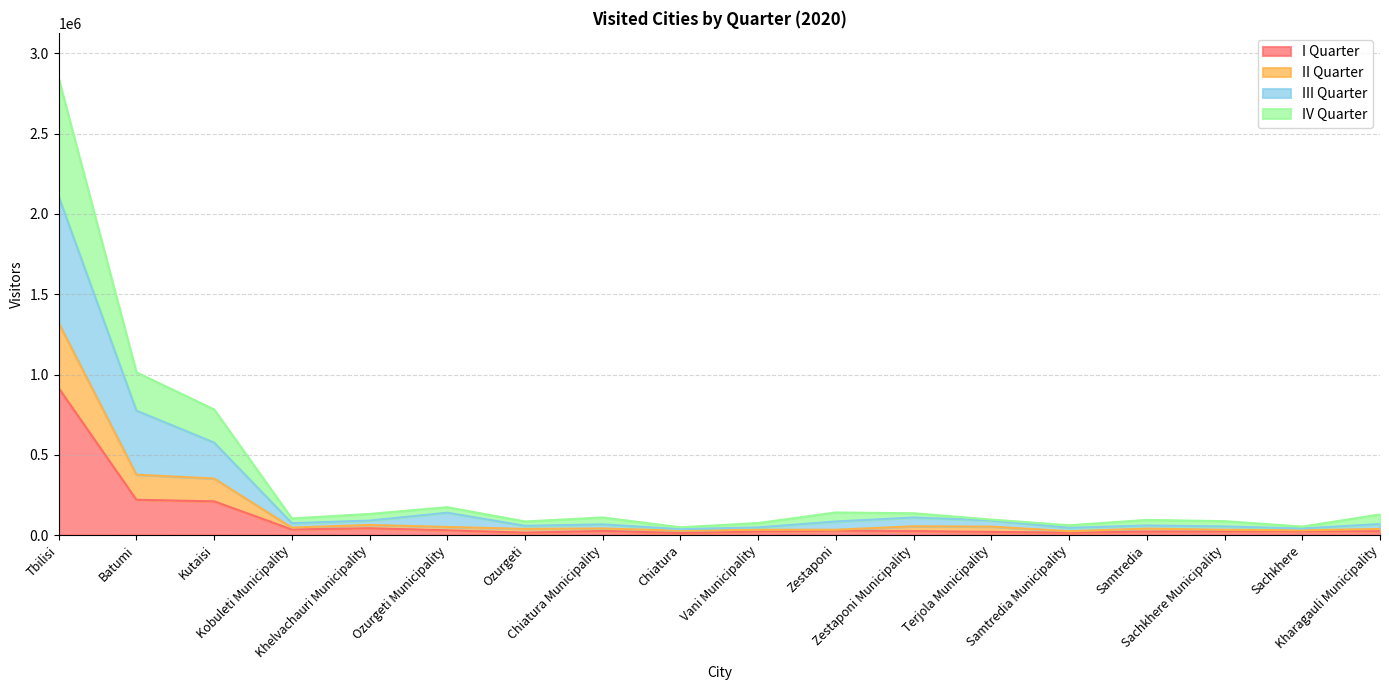

What is the difference between the highest and lowest values at Khelvachauri Municipality?

89260